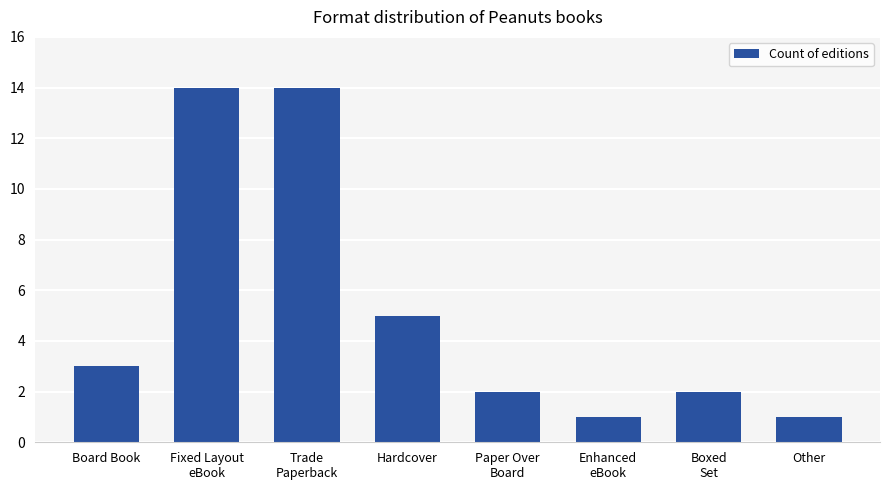

At which label is the value closest to 7?

Hardcover